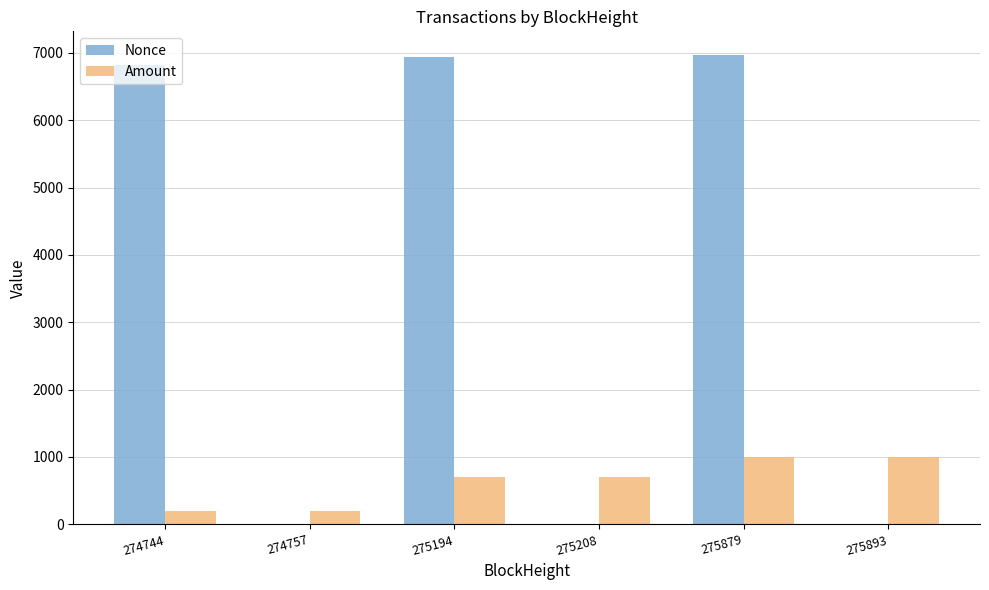

How many categories are shown in the chart?

6